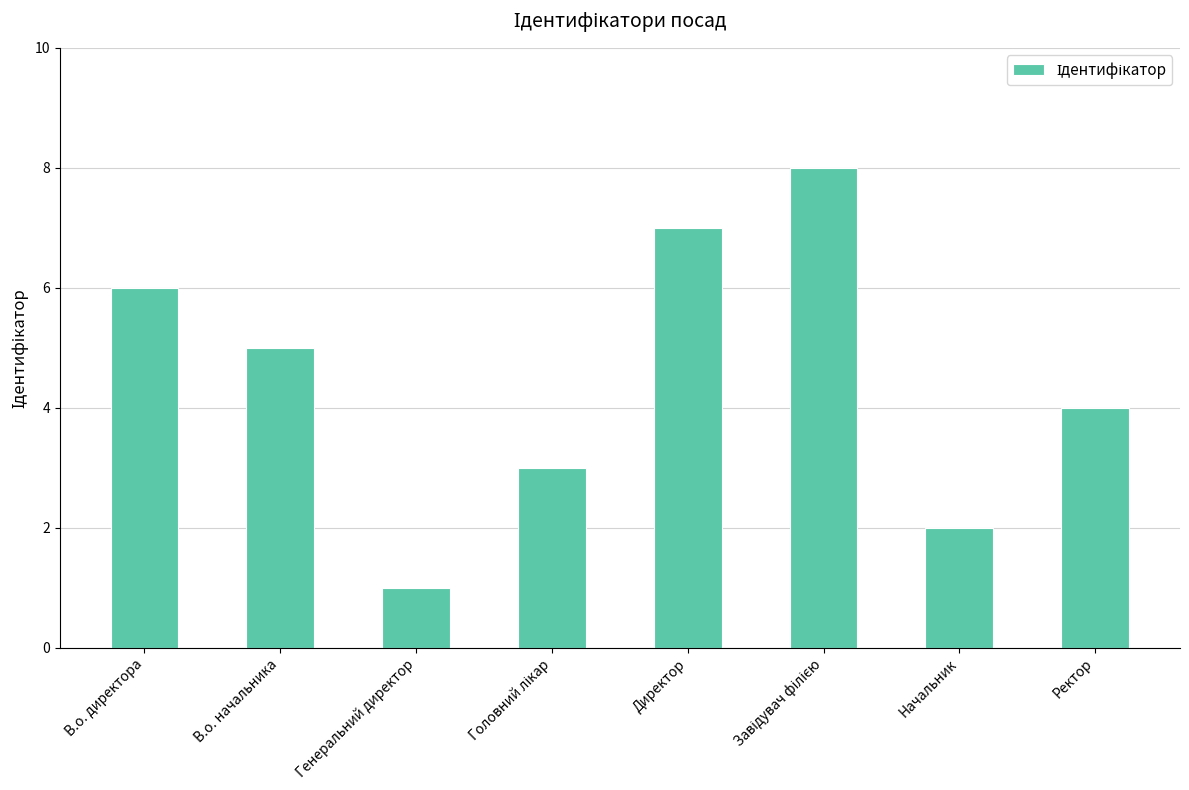

Count the values in the range 3 to 7.

5